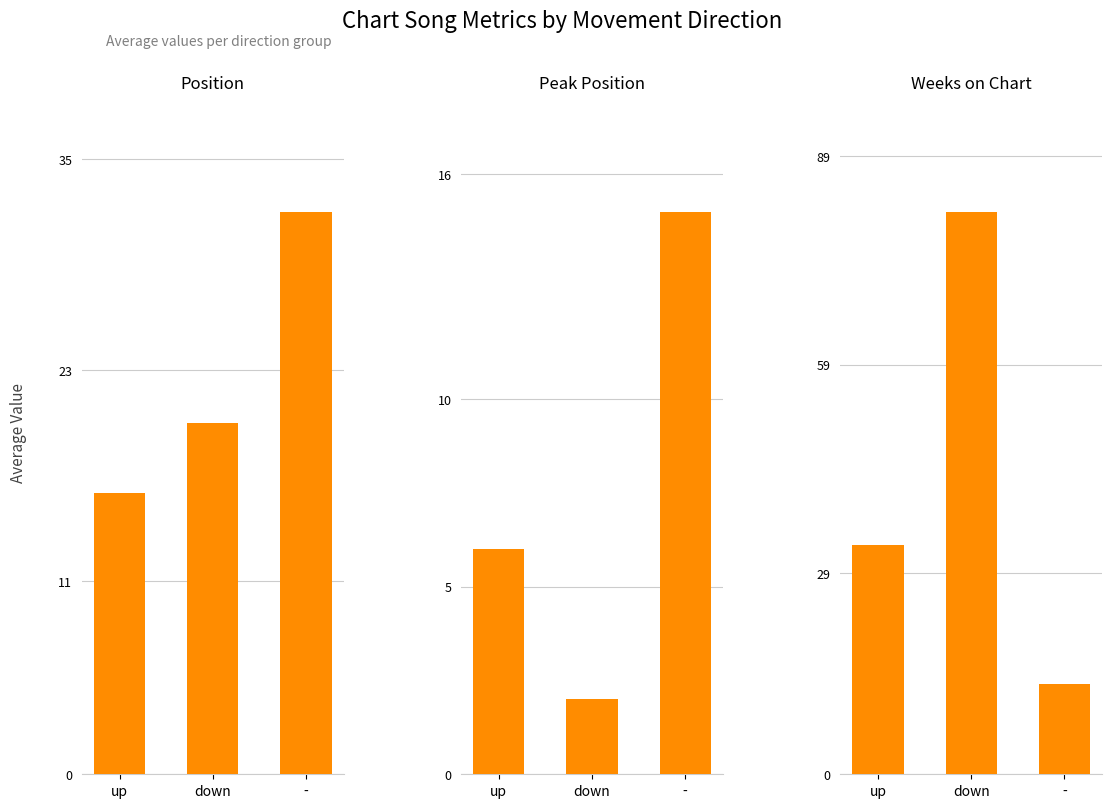

Which series has the widest spread of values?

Weeks on Chart